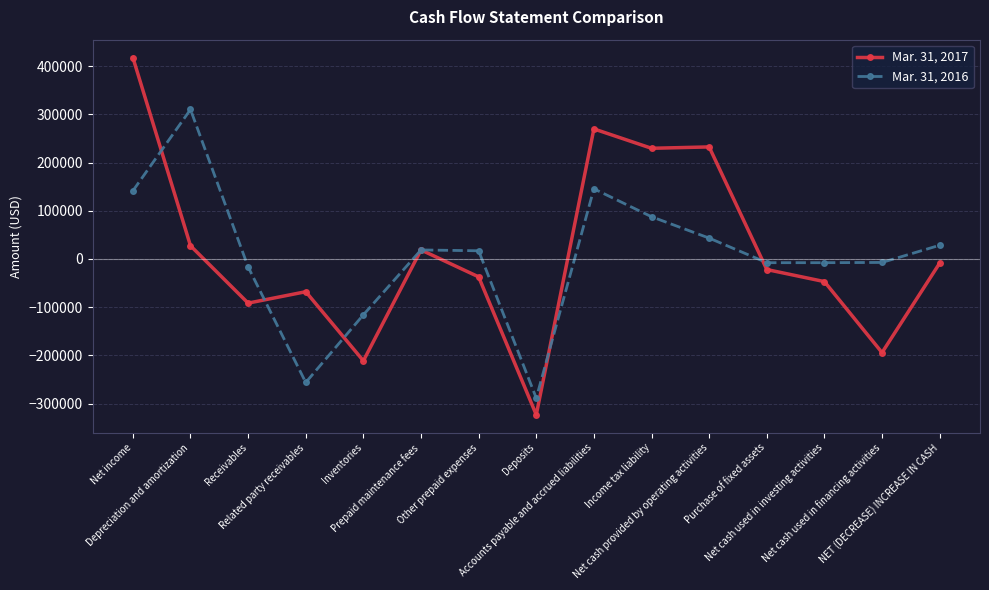

Which series has the largest range (max minus min)?

Mar. 31, 2017